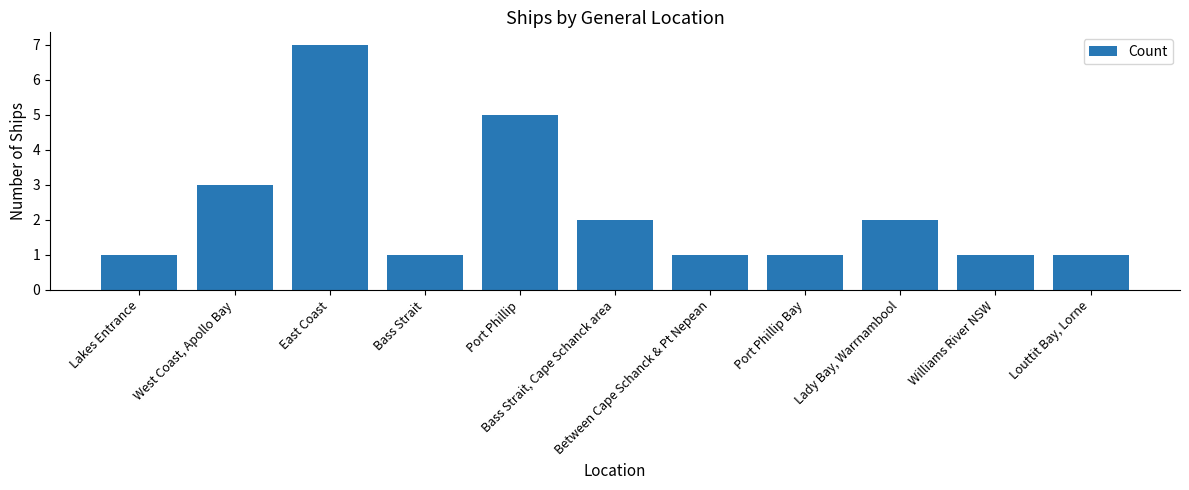

What is the sum of all values?

25